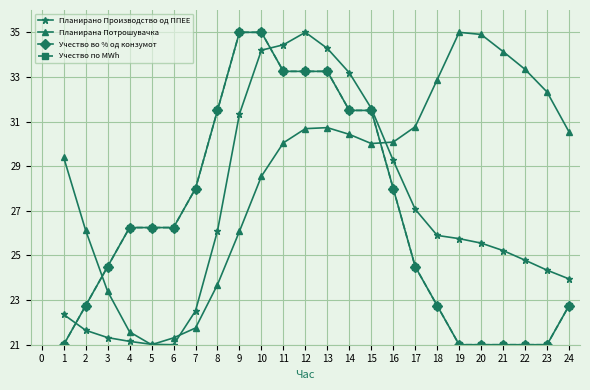

The Учество во % од конзумот series shows 35.0 at 24. True or false?

False